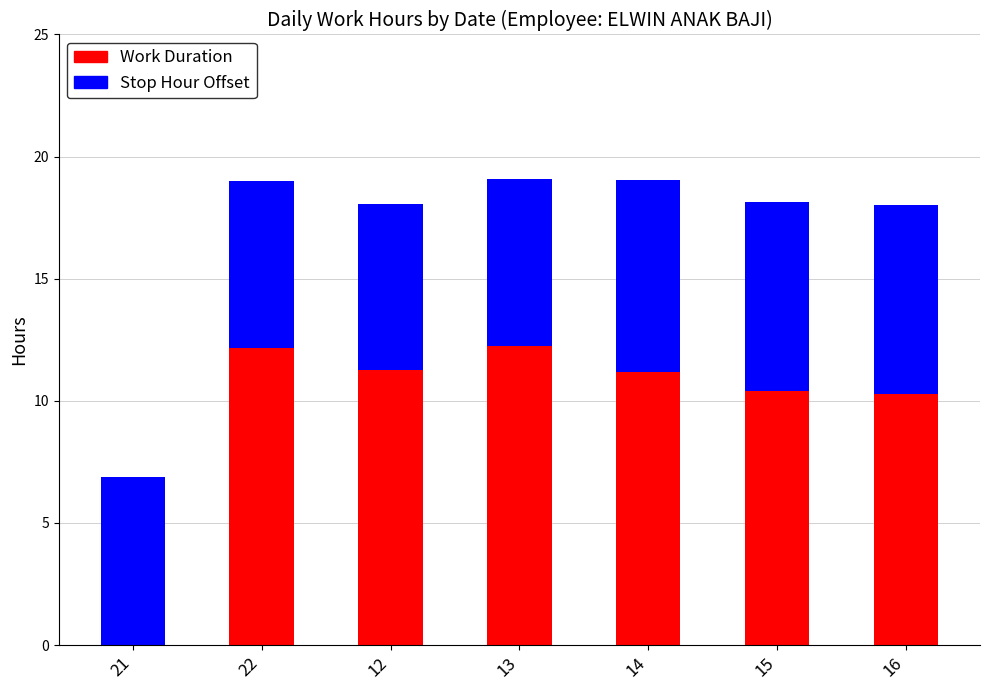

What is the total value across all series at 16?

18.0